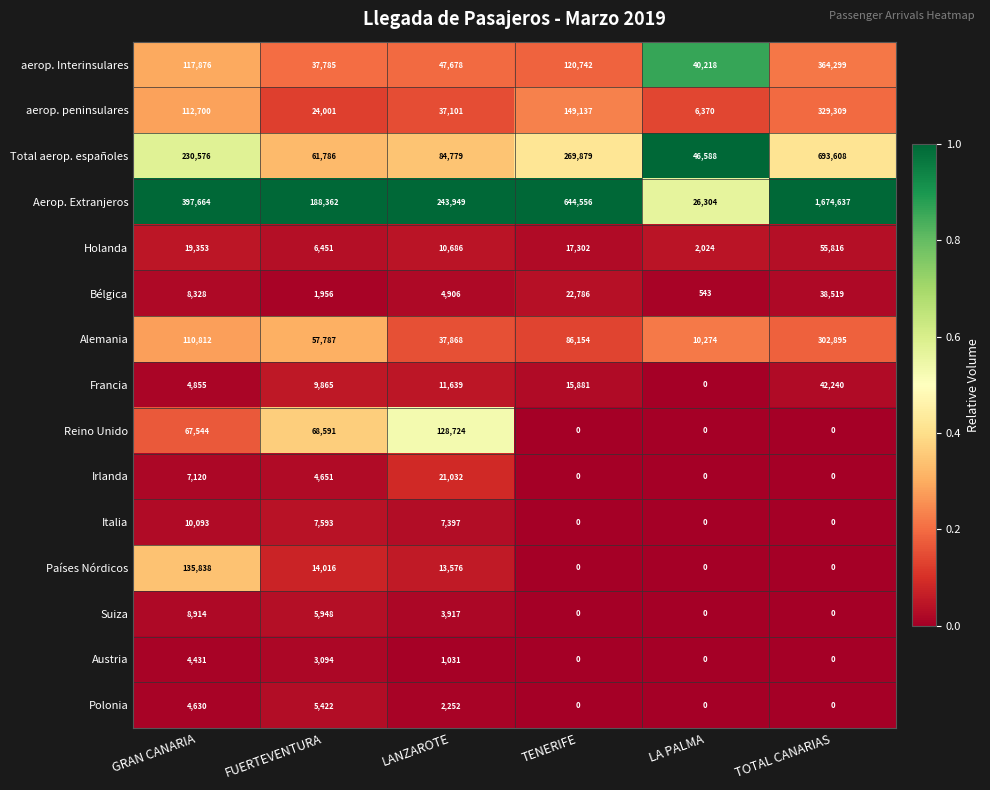

Which series changed the most between GRAN CANARIA and LA PALMA?

Aerop. Extranjeros